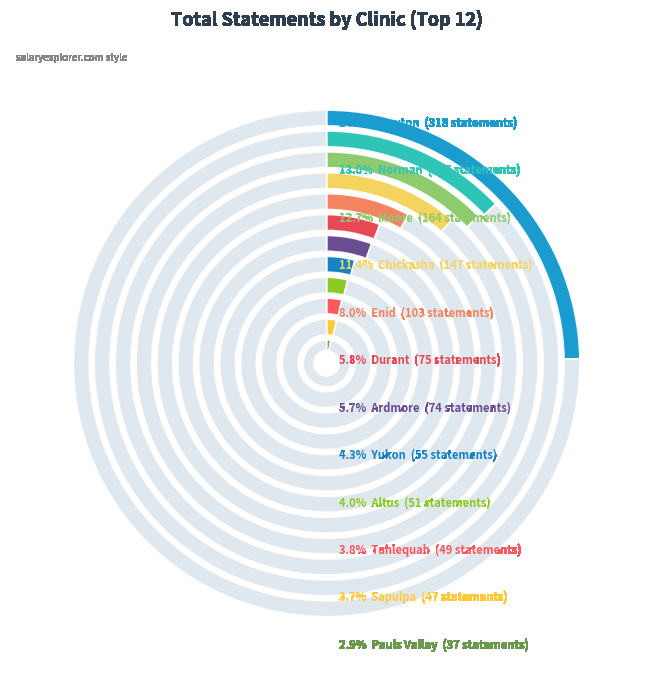

Which has a higher value, Durant or Pauls Valley?

Durant